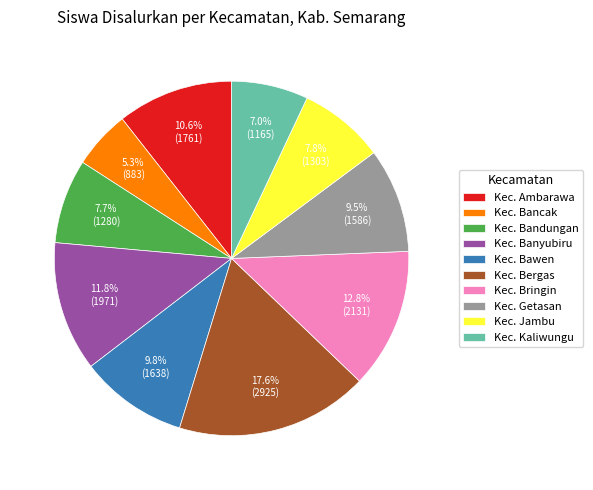

Combined, do Kec. Banyubiru and Kec. Kaliwungu account for over 50%?

No